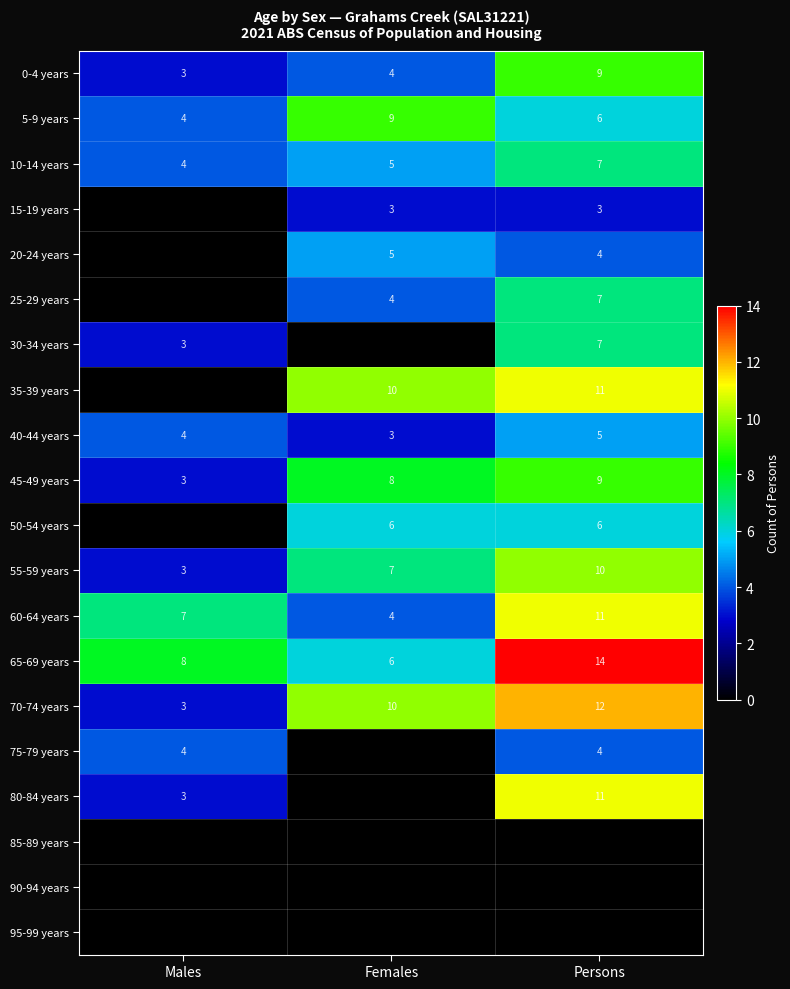

The value of 0-4 years at Persons is 2. True or false?

False